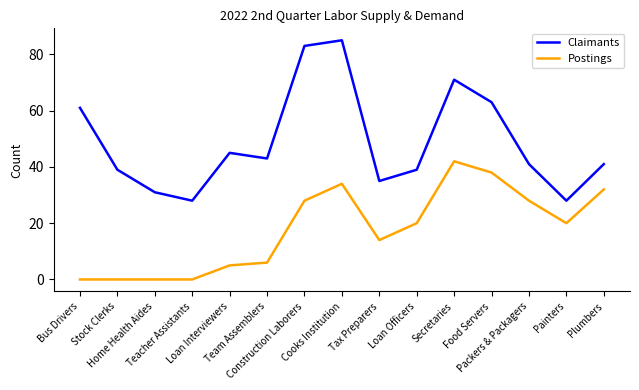

Which series has the largest total across all categories?

Claimants